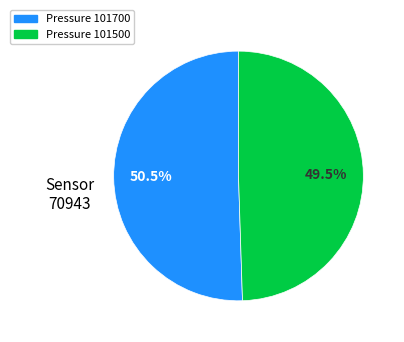

Does any single category account for the majority?

Yes